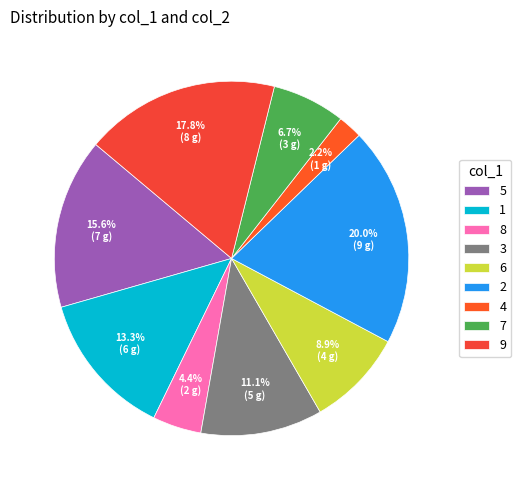

The 7 slice represents 17% of the pie. True or false?

False